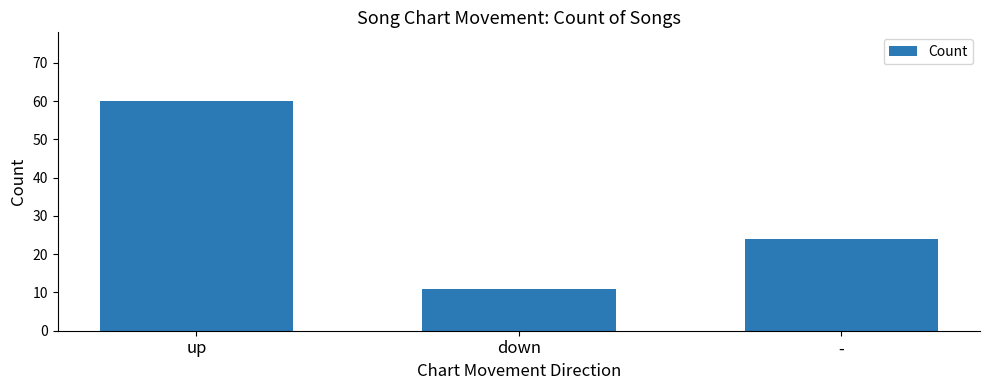

How many series are shown in this chart?

1